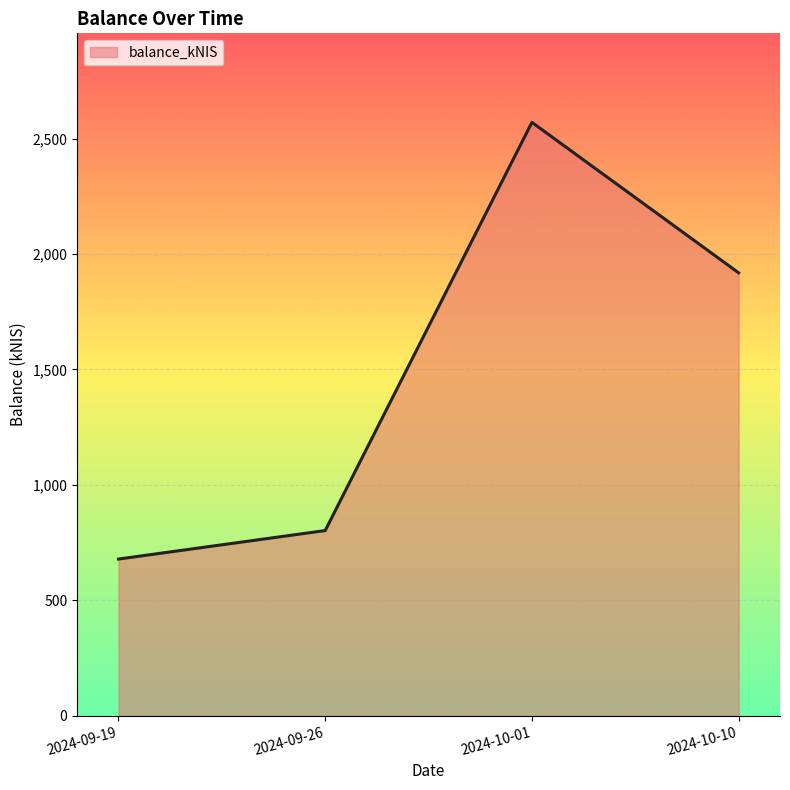

How many lines are shown in the chart?

1